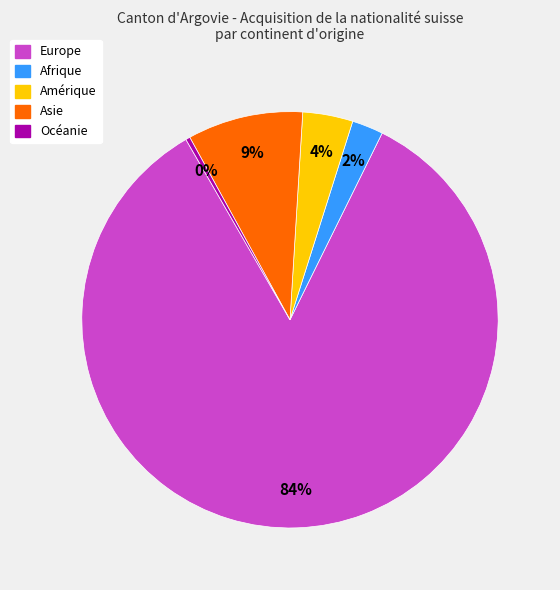

What is the largest slice in the pie chart?

Europe